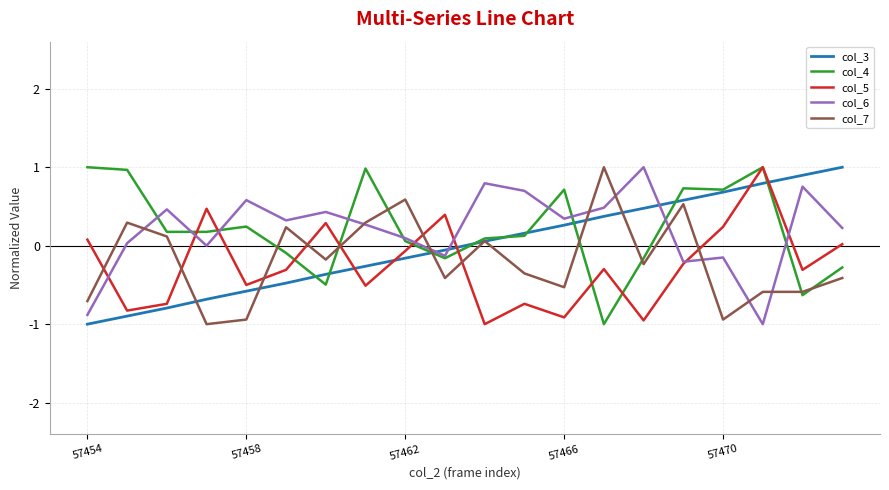

What is the smallest value displayed?

-1.0